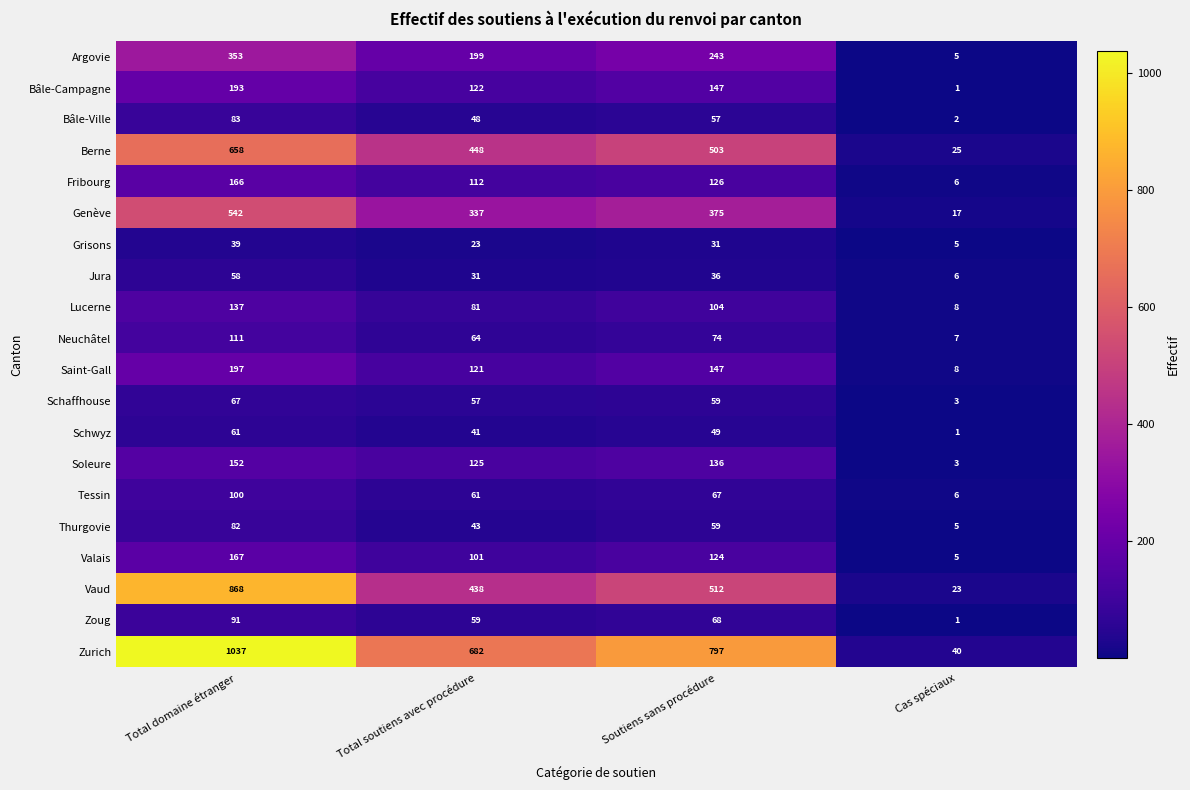

What is the difference between the Bâle-Ville values at Total soutiens avec procédure and Cas spéciaux?

46